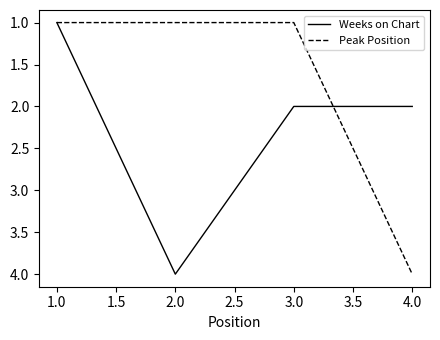

What is the difference between the maximum and minimum values in the Weeks on Chart series?

3